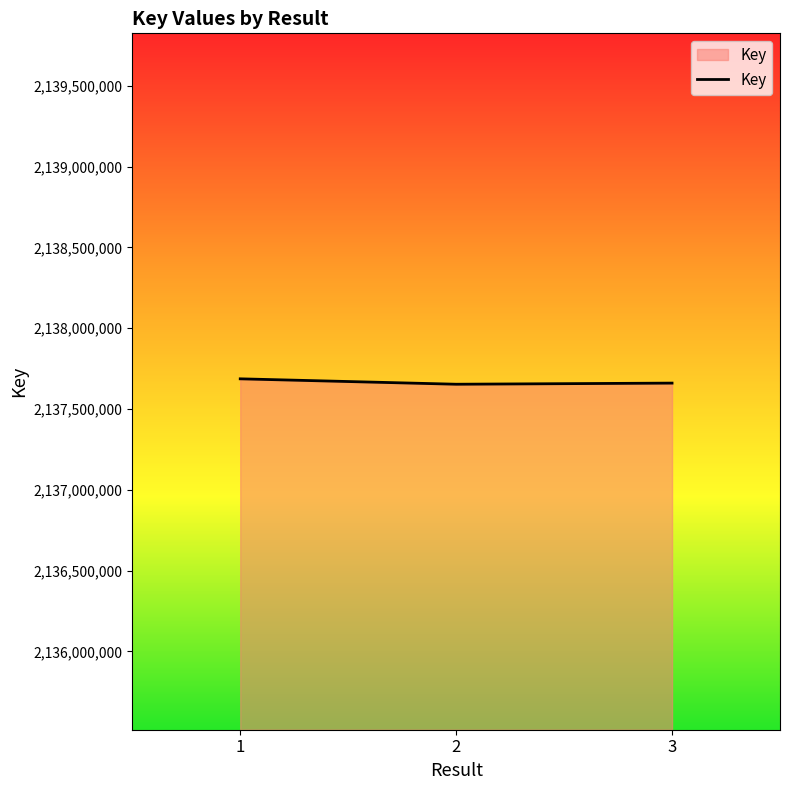

The value at 1 is 1457107221. True or false?

False